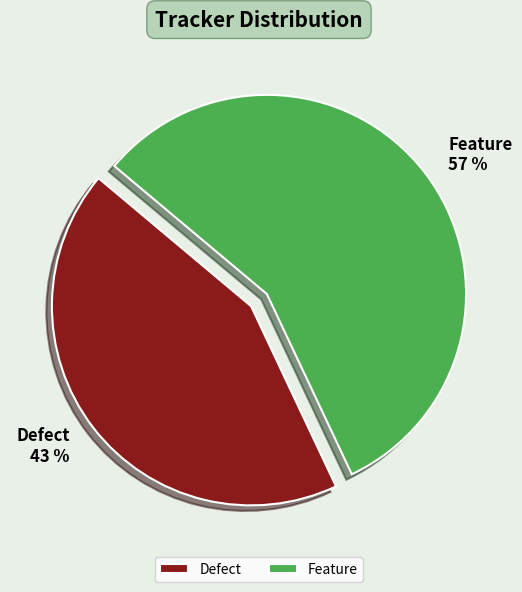

What percentage is the Defect slice, to the nearest percent?

43%